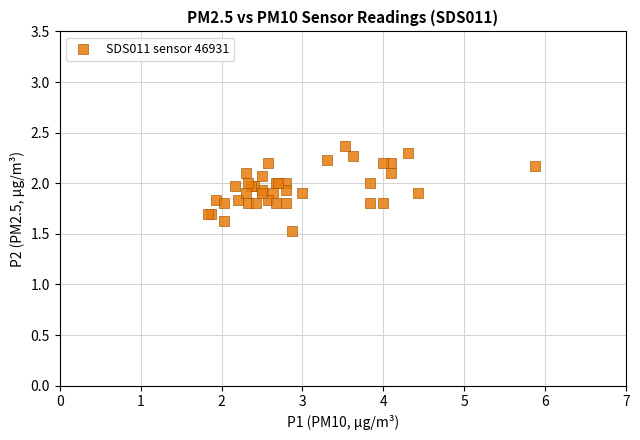

What Y value in the scatter plot is closest to 1?

1.5